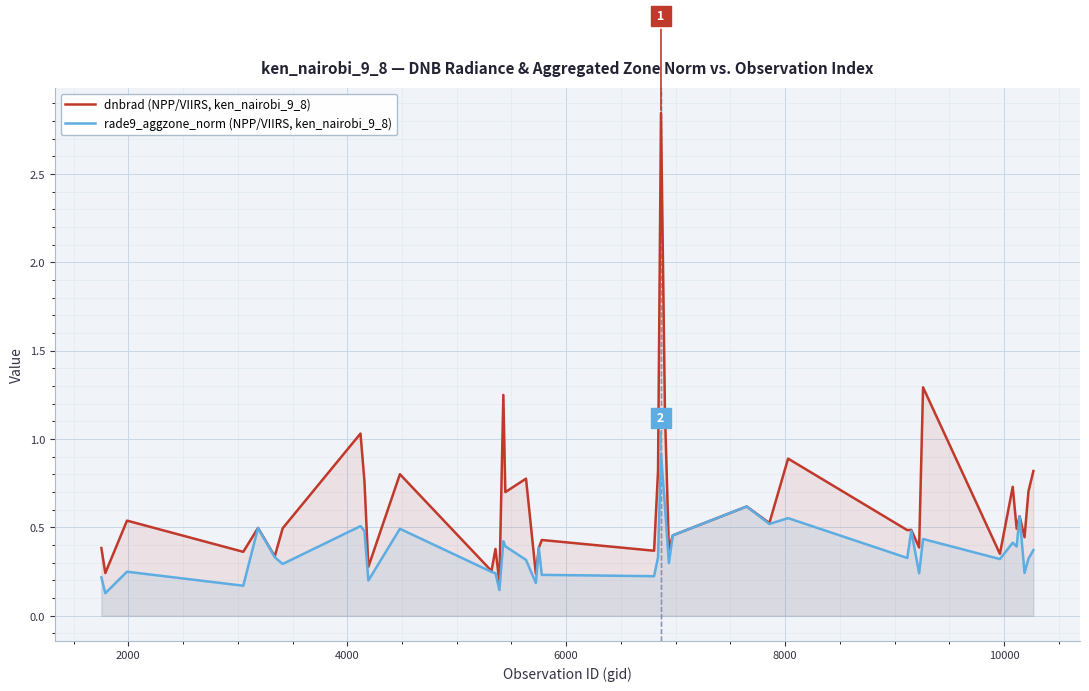

Reading left to right, what are all the values shown in this chart?

dnbrad (NPP/VIIRS, ken_nairobi_9_8): 0.4	0.2	0.5	0.4	0.5	0.3	0.5	1.0	0.8	0.3	0.8	0.3	0.4	0.2	1.2	0.7	0.8	0.2	0.4	0.4	0.4	0.8	2.8	1.2	0.4	0.5	0.6	0.5	0.9	0.5	0.5	0.4	1.3	0.4	0.7	0.5	0.6	0.4	0.7	0.8
rade9_aggzone_norm (NPP/VIIRS, ken_nairobi_9_8): 0.2	0.1	0.2	0.2	0.5	0.3	0.3	0.5	0.5	0.2	0.5	0.2	0.2	0.1	0.4	0.4	0.3	0.2	0.4	0.2	0.2	0.3	0.9	0.6	0.3	0.5	0.6	0.5	0.6	0.3	0.5	0.2	0.4	0.3	0.4	0.4	0.6	0.2	0.3	0.4